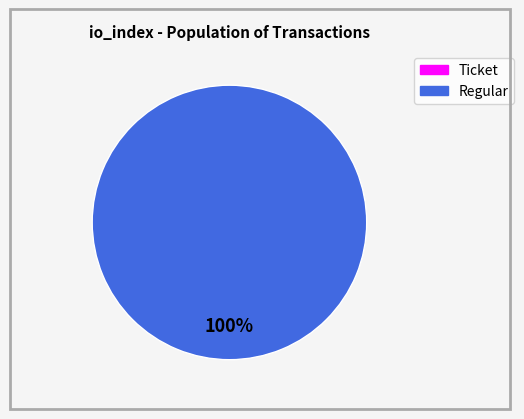

Which category has the biggest portion of the pie?

Regular